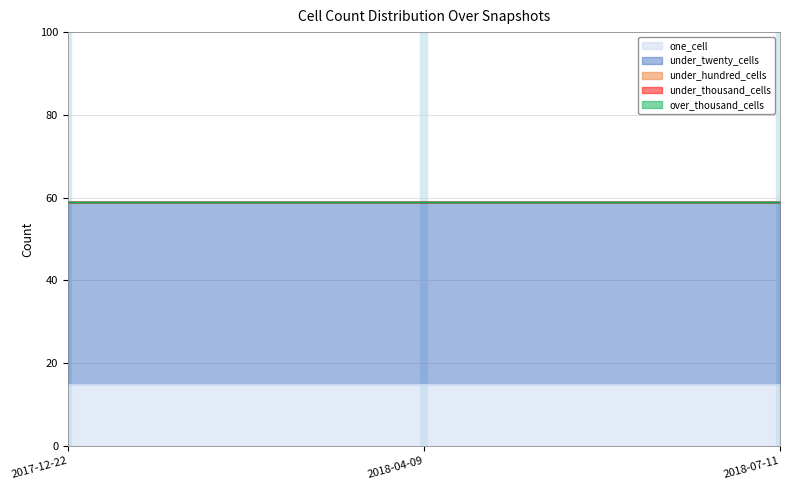

Does the chart have visible grid lines?

Yes